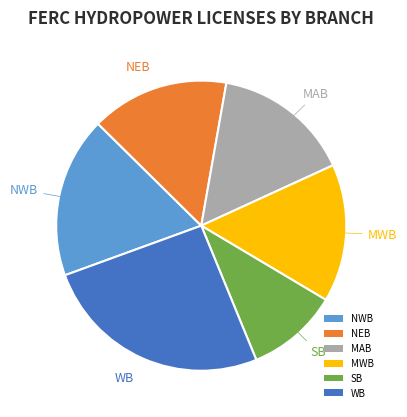

The NWB slice represents 13% of the pie. True or false?

False